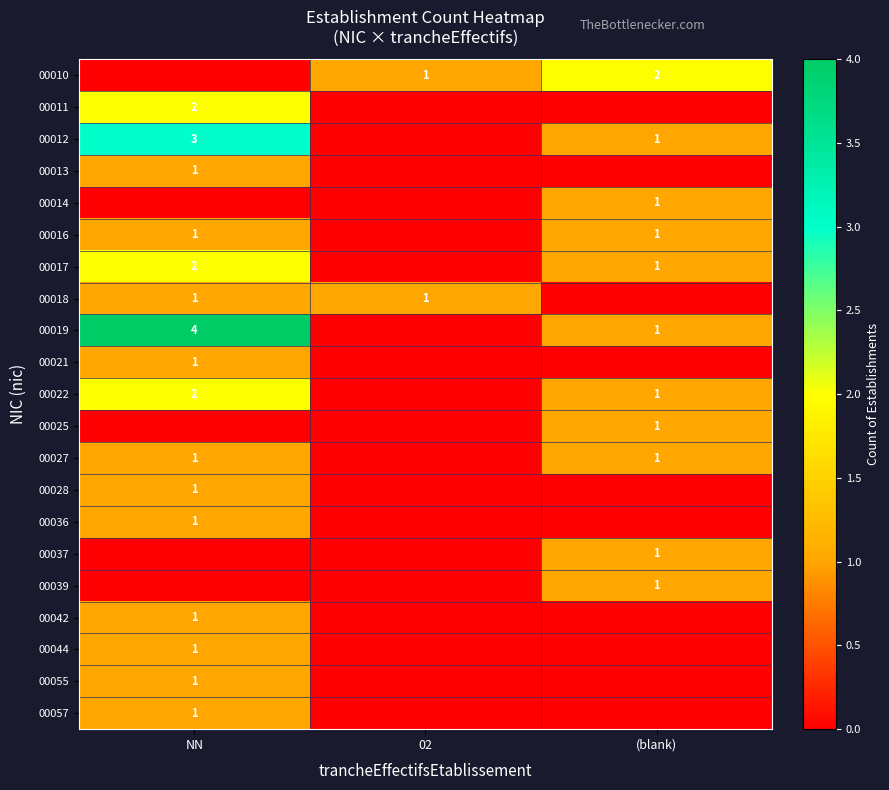

Is it true that 00022 equals 0 at (blank)?

False